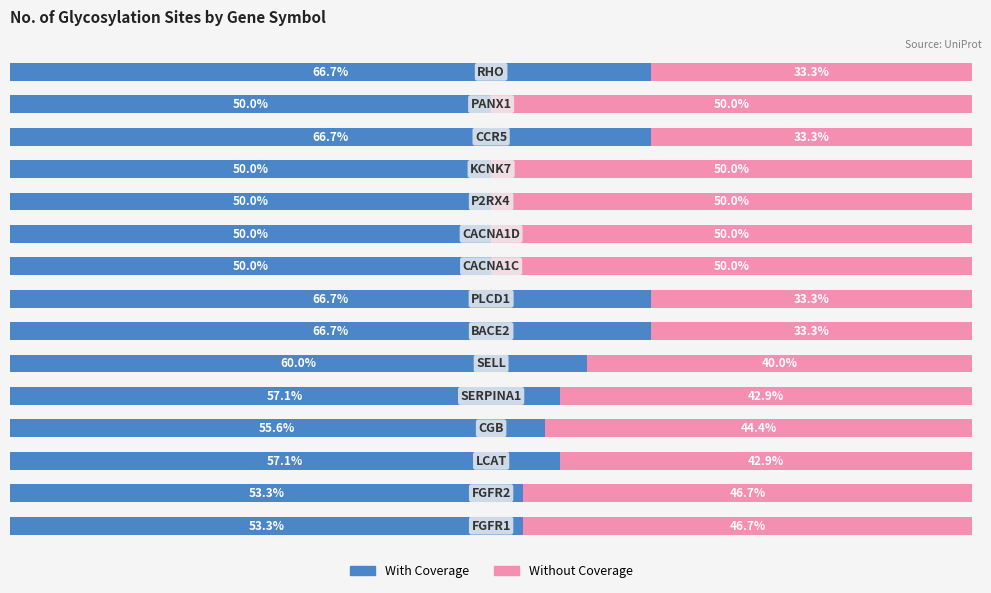

What are all the series names shown in the legend?

With Coverage, Without Coverage